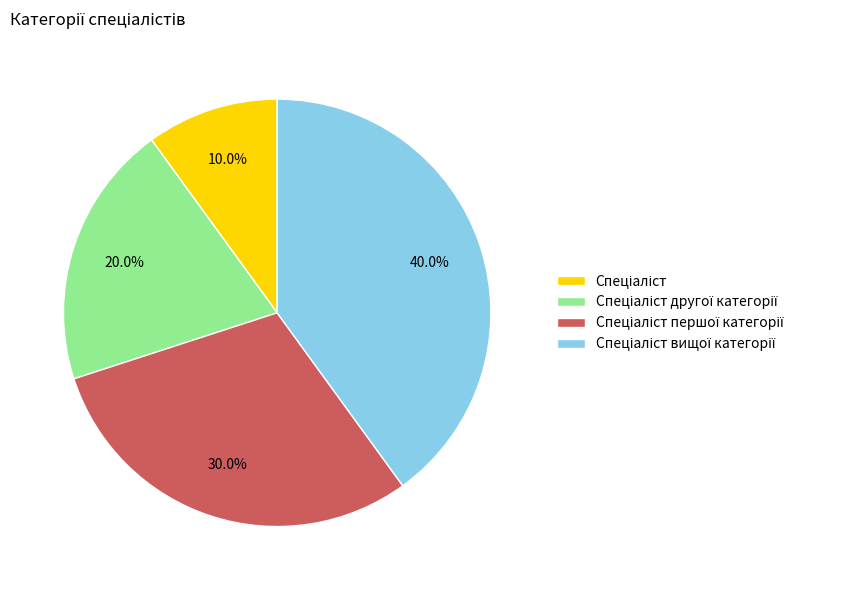

Is there a majority slice in this chart?

No